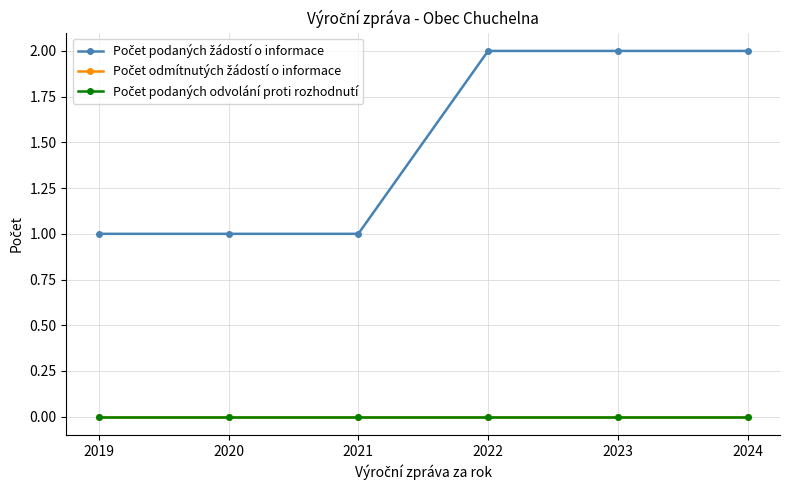

True or false: Počet podaných odvolání proti rozhodnutí has more than 2 points higher than both neighbors.

False